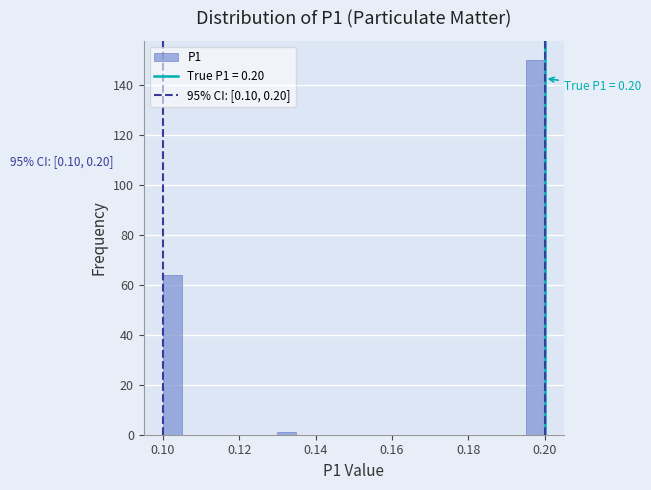

Read against the x-axis, roughly where is the centre of the tallest bar?

0.198